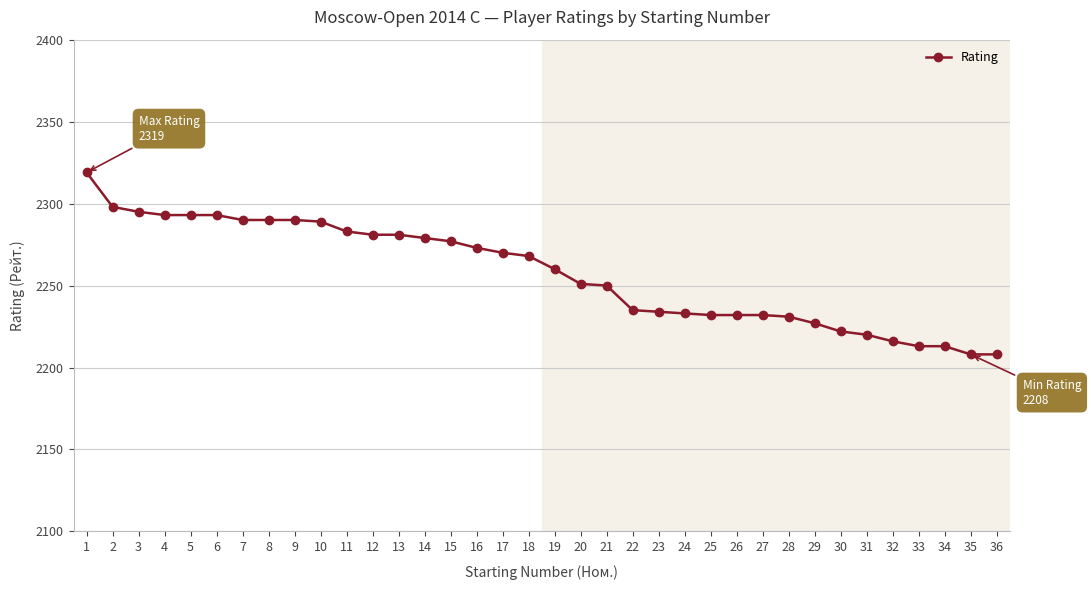

What is the minimum value shown in the chart?

2208